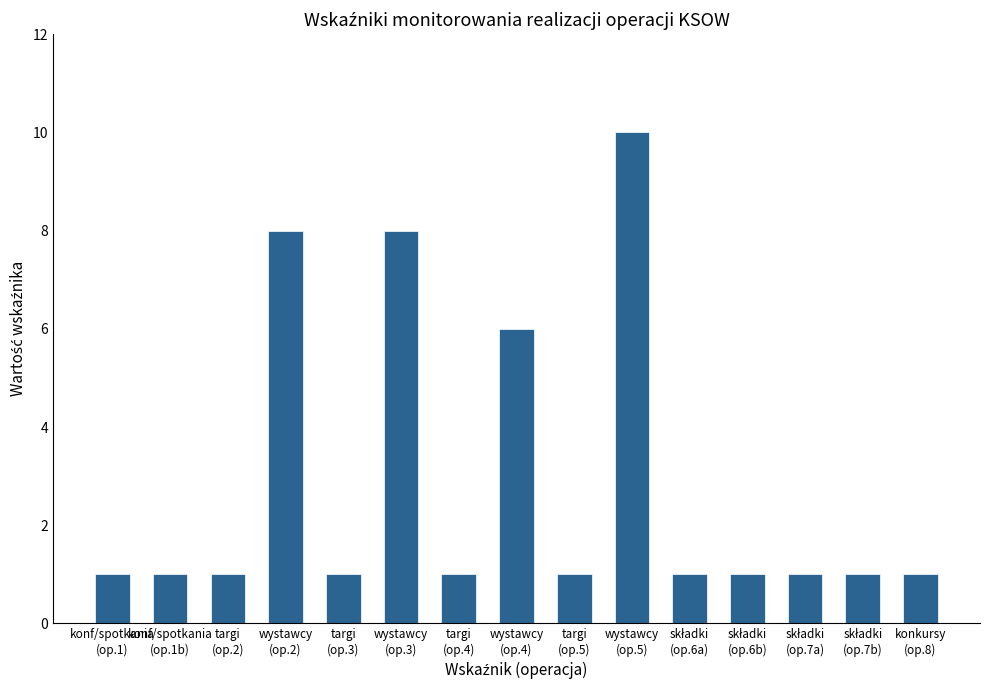

What is the difference between the second highest and second lowest values?

7